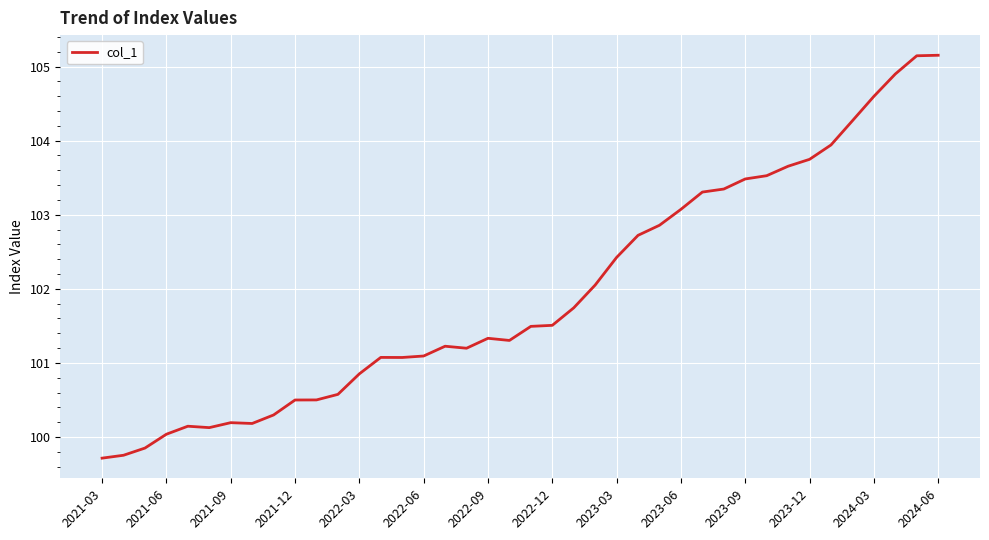

What is the difference between the maximum and minimum values?

5.4